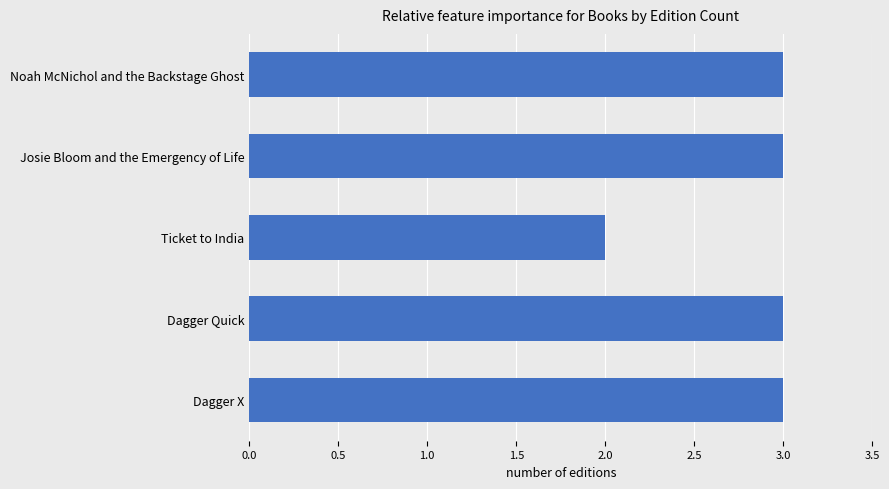

Which has a higher value, Dagger X or Ticket to India?

Dagger X